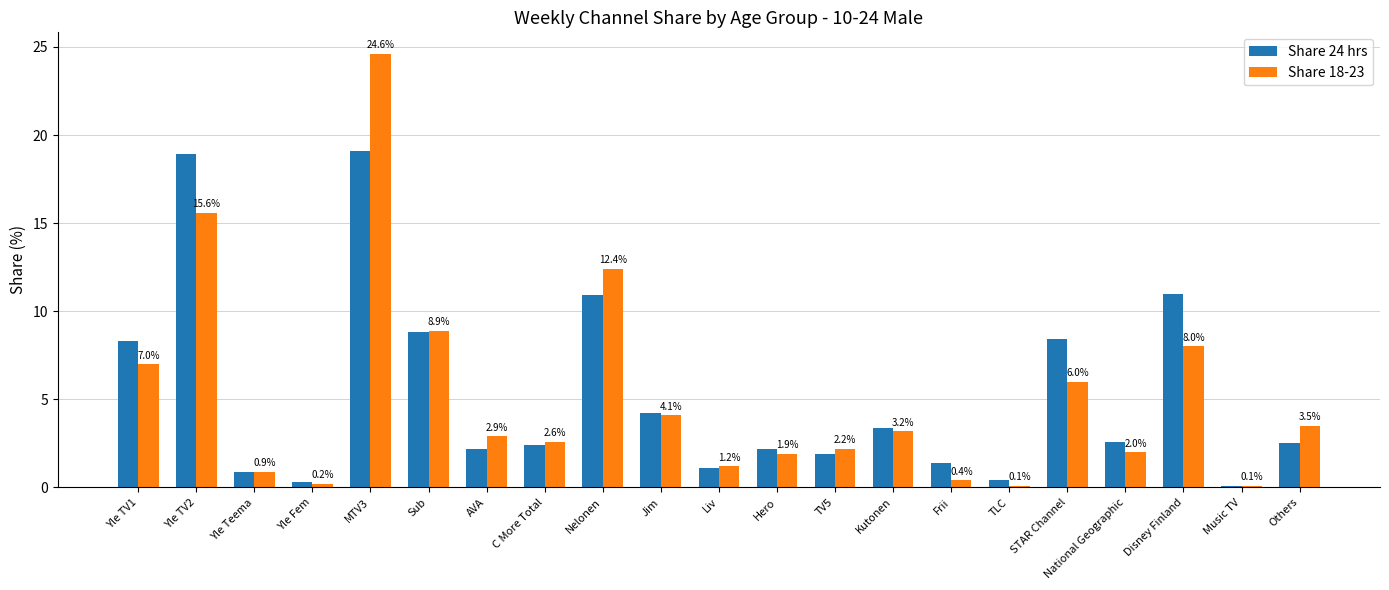

Reading left to right, what are all the values shown in this chart?

Share 24 hrs: 8.3	18.9	0.9	0.3	19.1	8.8	2.2	2.4	10.9	4.2	1.1	2.2	1.9	3.4	1.4	0.4	8.4	2.6	11.0	0.1	2.5
Share 18-23: 7.0	15.6	0.9	0.2	24.6	8.9	2.9	2.6	12.4	4.1	1.2	1.9	2.2	3.2	0.4	0.1	6.0	2.0	8.0	0.1	3.5